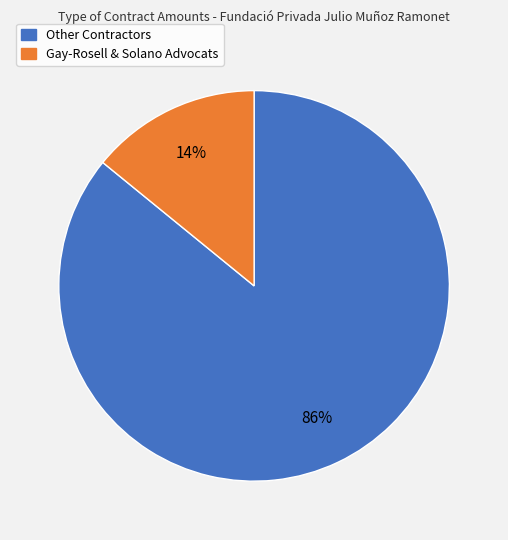

Is there a majority slice in this chart?

Yes